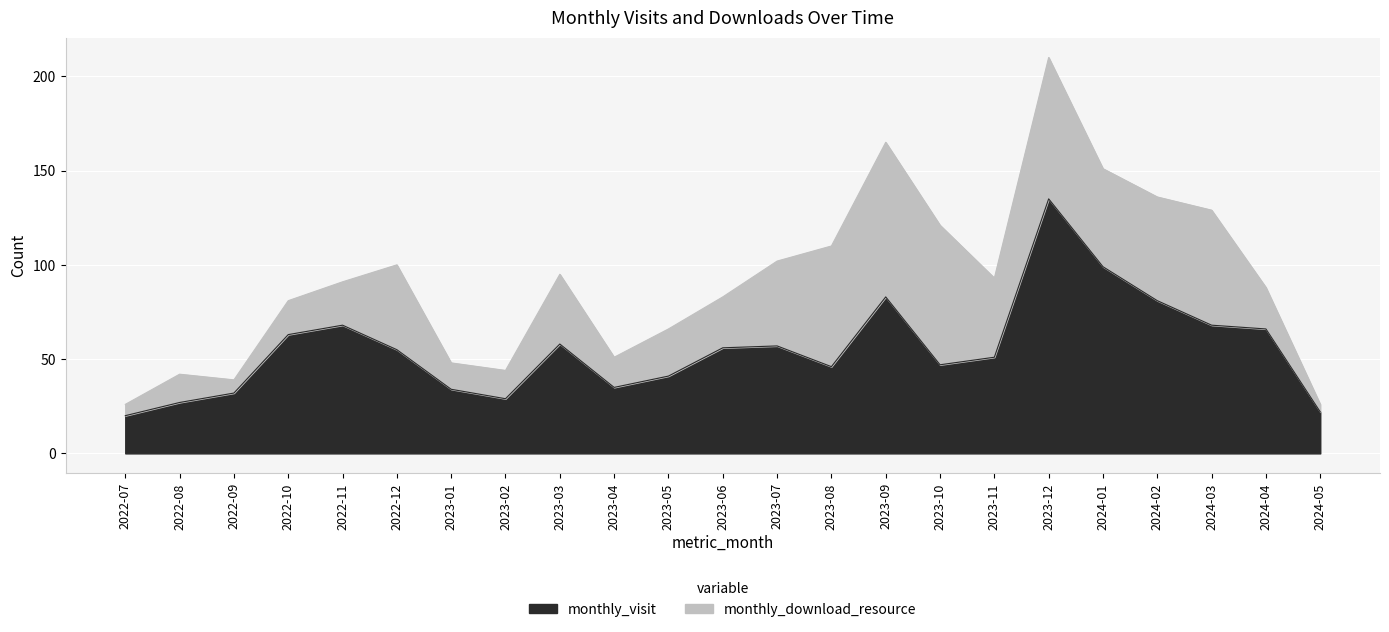

Which label corresponds to the smallest value in the chart?

2022-07